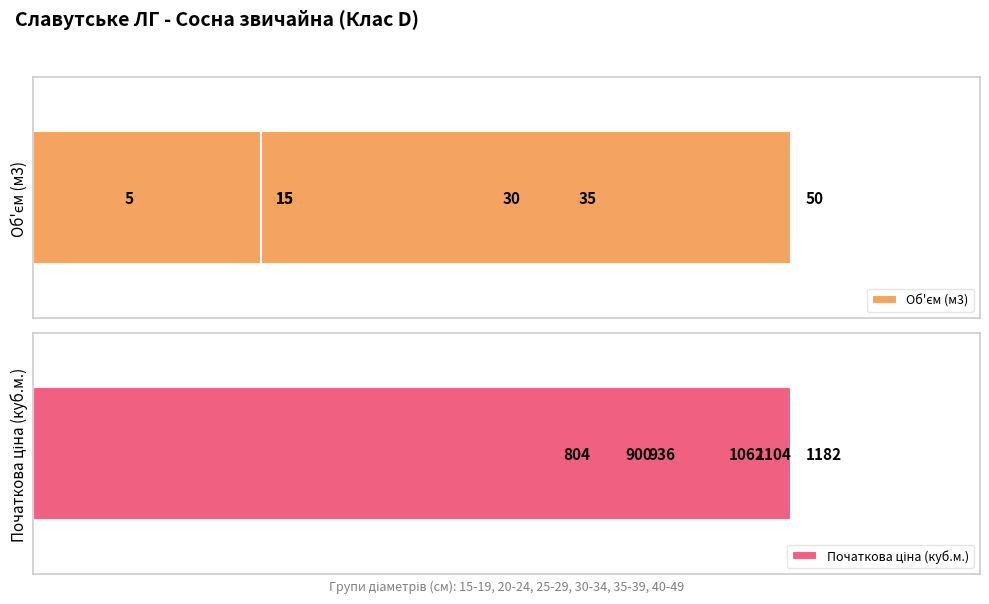

What is the average value of the Початкова ціна (куб.м.) series?

998